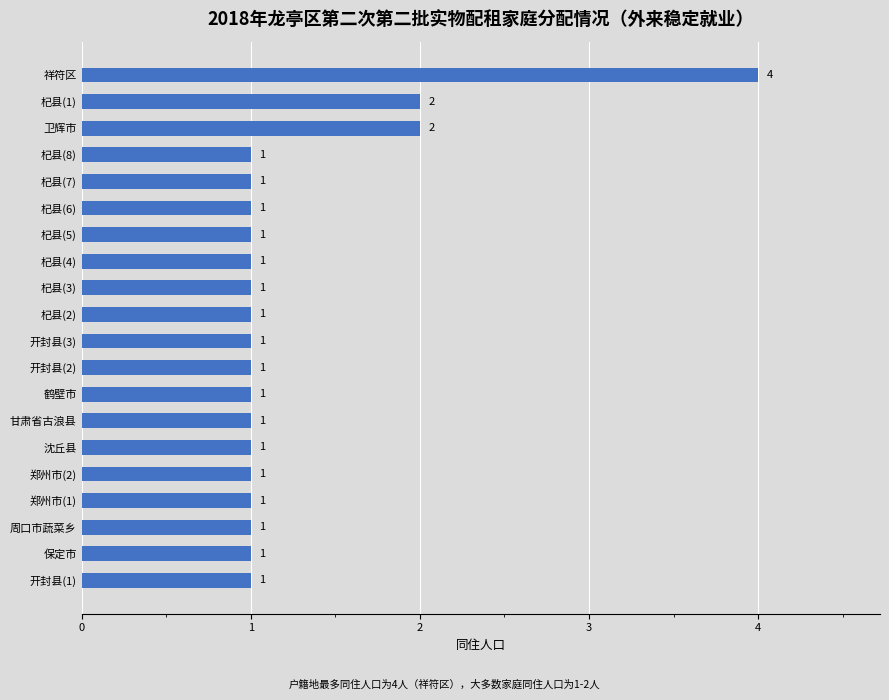

What is the change in value from 甘肃省古浪县 to 杞县(1)?

+1